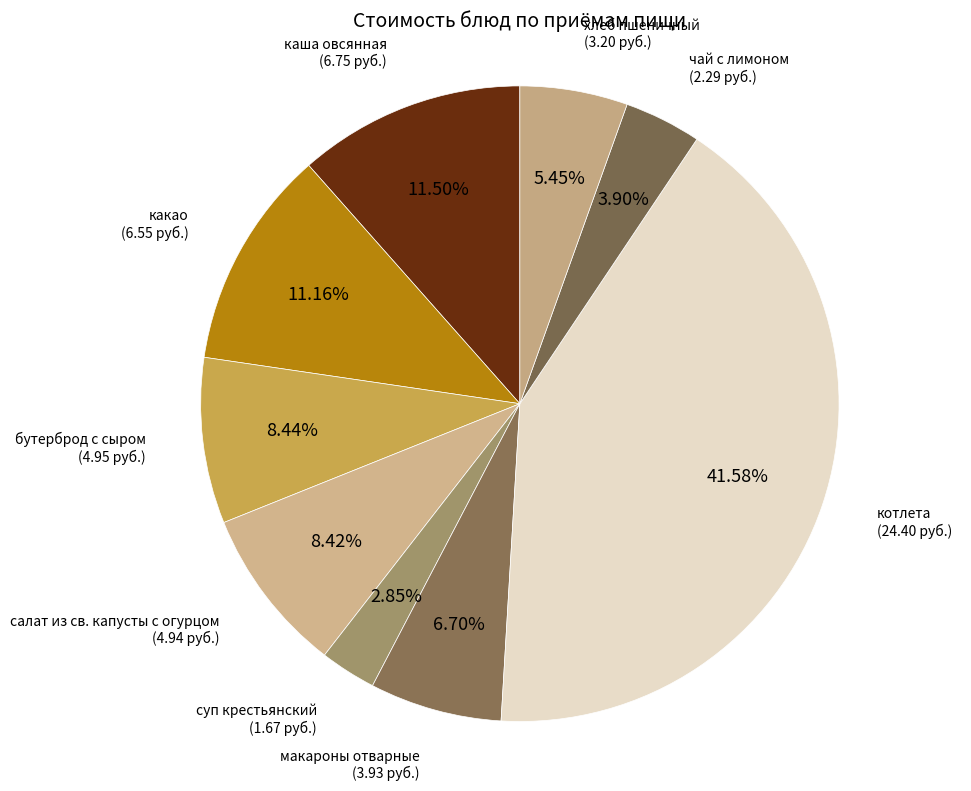

Which category has the smallest portion of the pie?

суп крестьянский